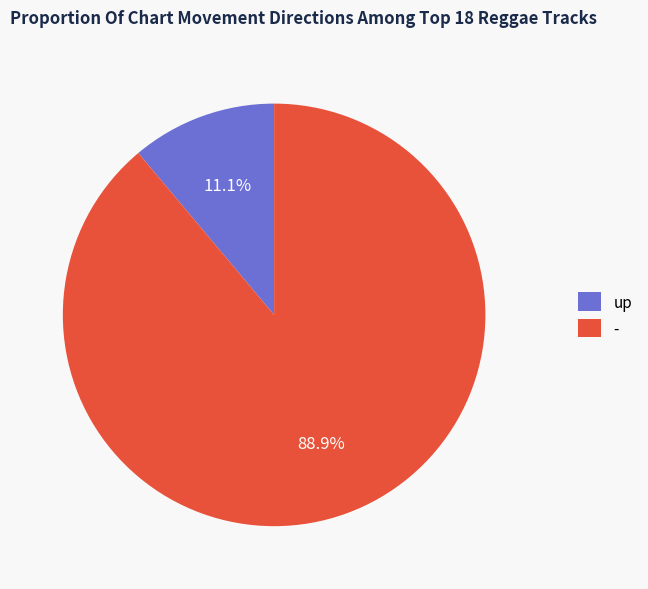

To the nearest percent, what is the difference between the largest and smallest slice percentages?

78%